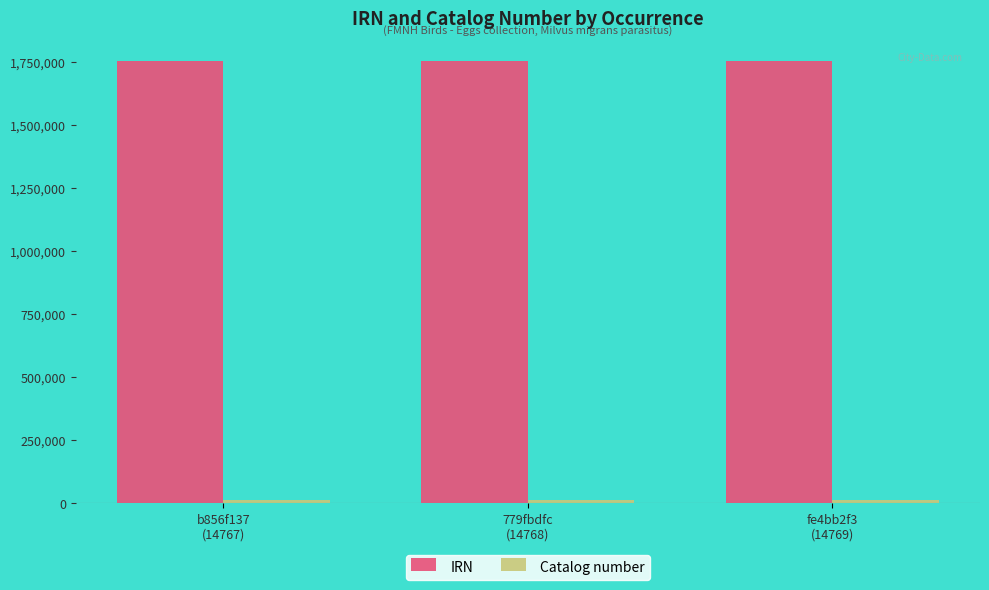

What position from the left is fe4bb2f3
(14769)?

3